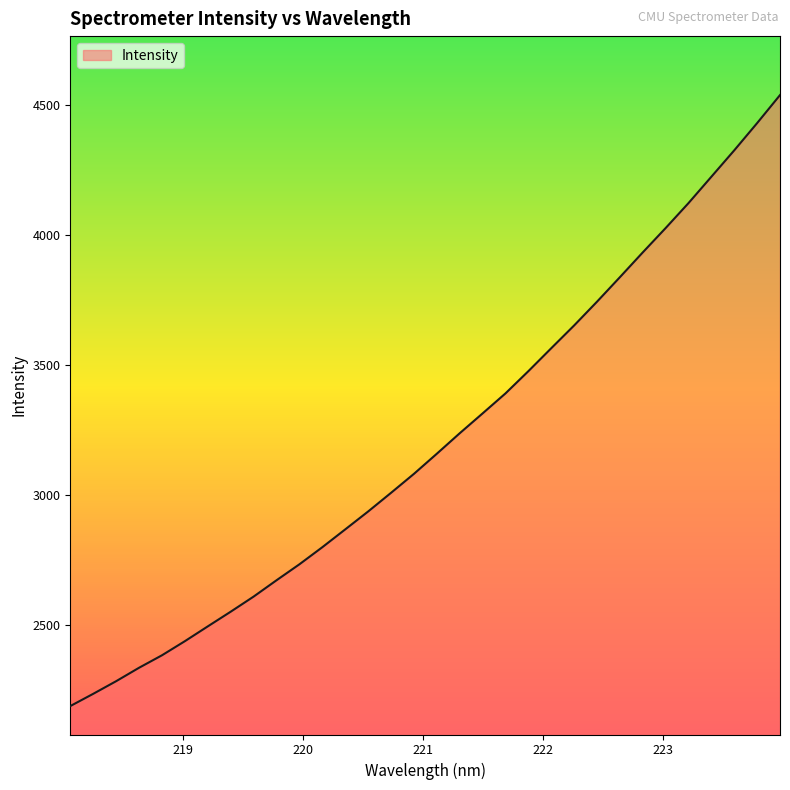

What is the greatest value displayed?

4539.2